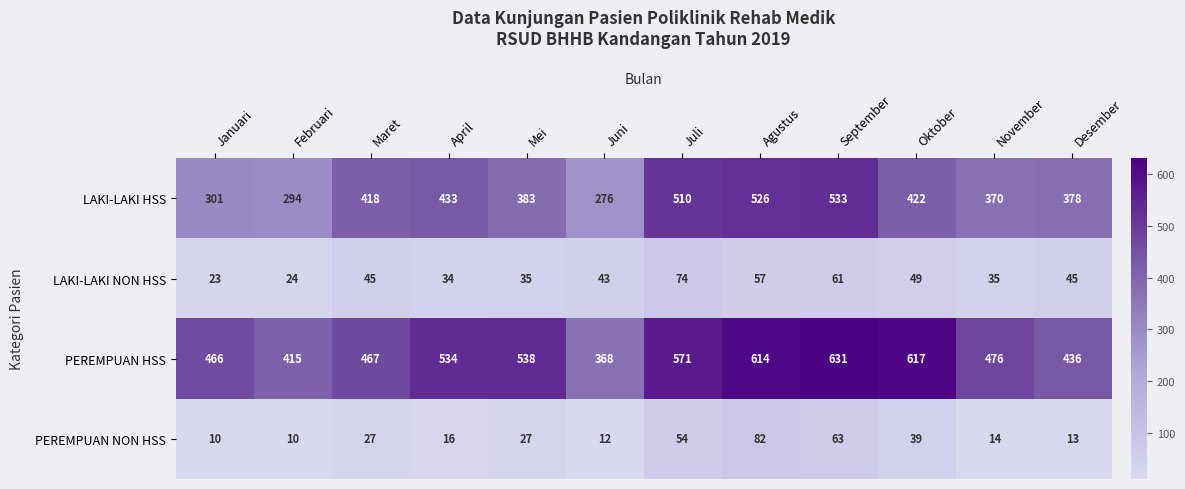

Count the number of data series in this chart.

4